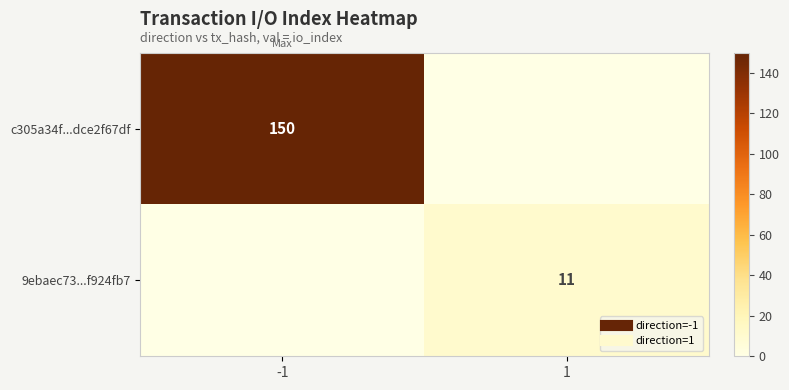

Rank the series by their average value, from lowest to highest.

9ebaec73...f924fb7, c305a34f...dce2f67df